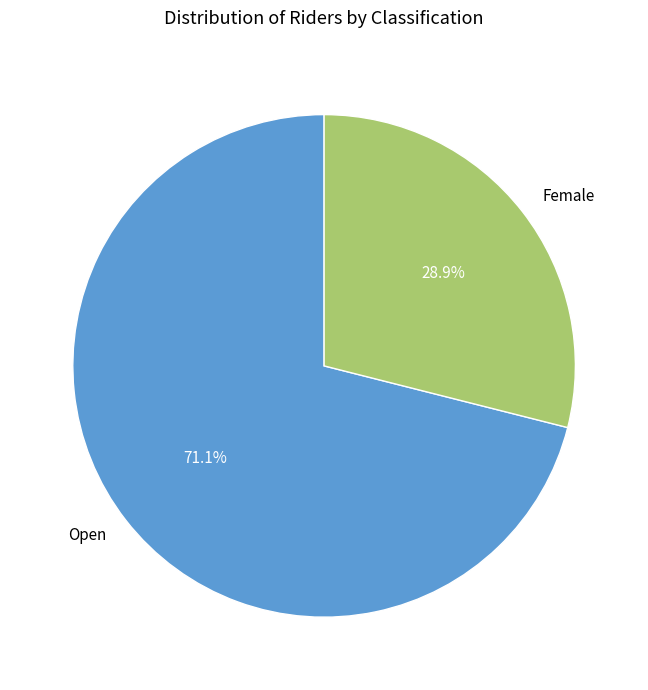

To the nearest percent, what portion does Open represent?

71%